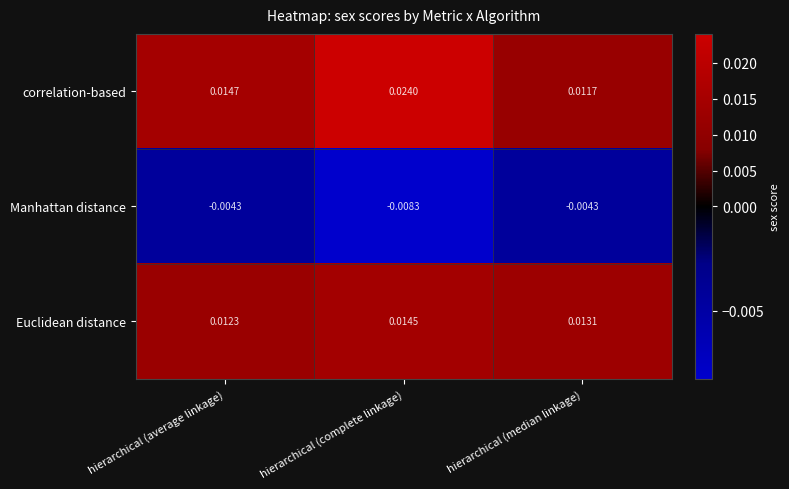

List the series in order of their overall mean, lowest first.

Manhattan distance, Euclidean distance, correlation-based